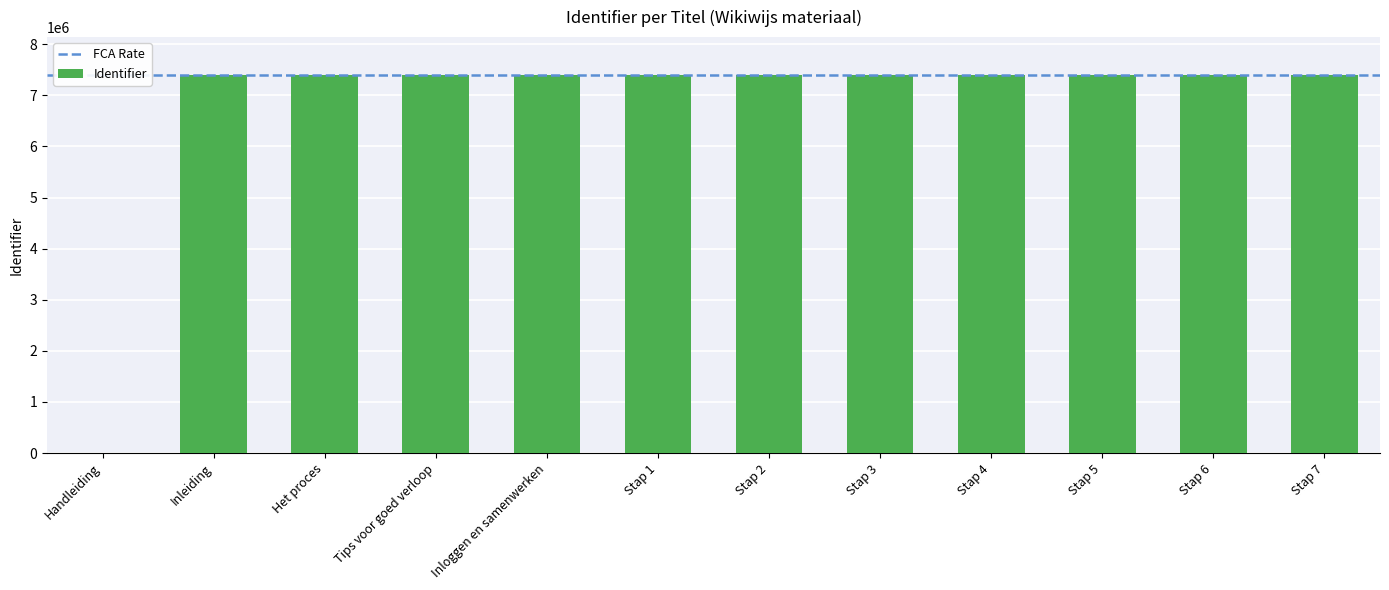

What is the ratio of the value at Stap 5 to the value at Stap 1?

1.0